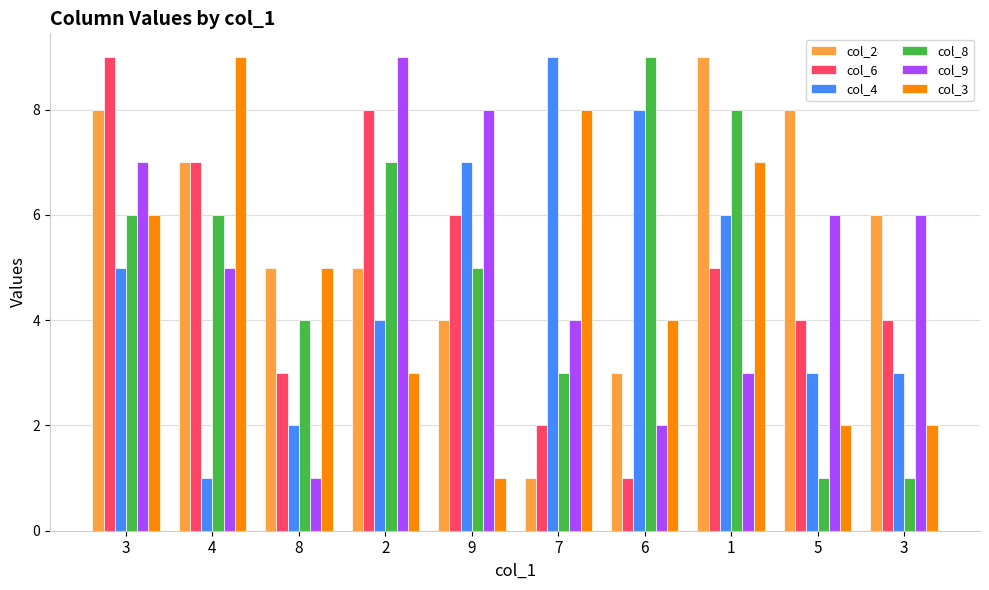

At which category is the sum across all series the highest?

3